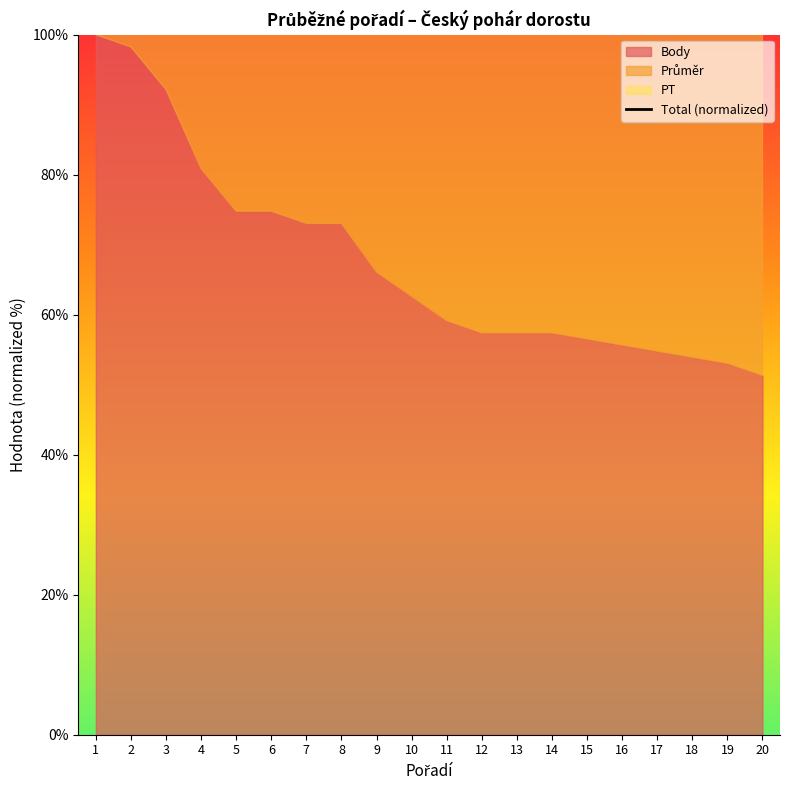

Which label corresponds to the smallest value in the chart?

12